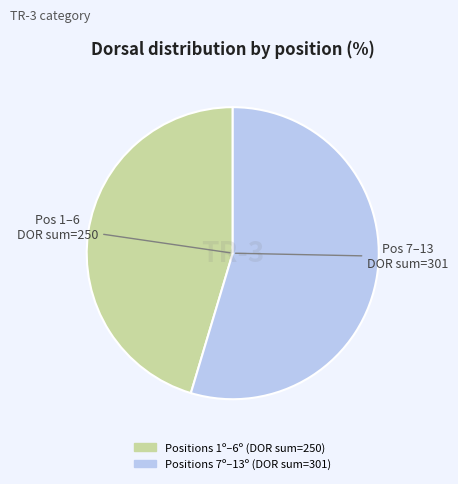

Is there any slice that represents more than half of the pie?

Yes